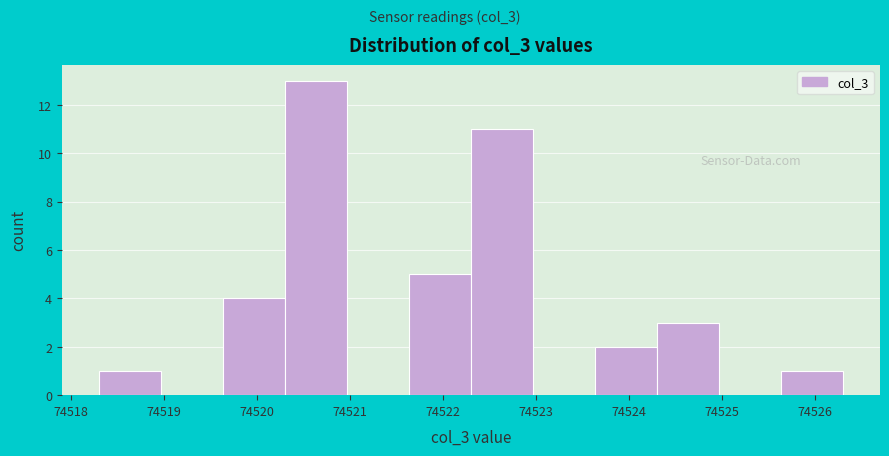

How tall is the bar that spans 74521.6 to 74522.3 on the x-axis? Neither the bar edges nor the heights are printed on the chart, so give them approximately, as read against the axes.

5